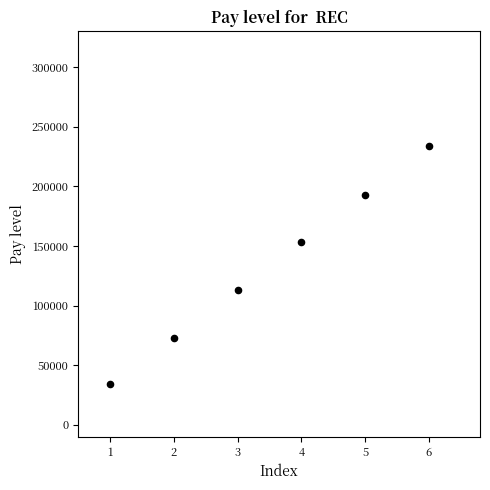

What is the range of Y values (max minus min)?

200000